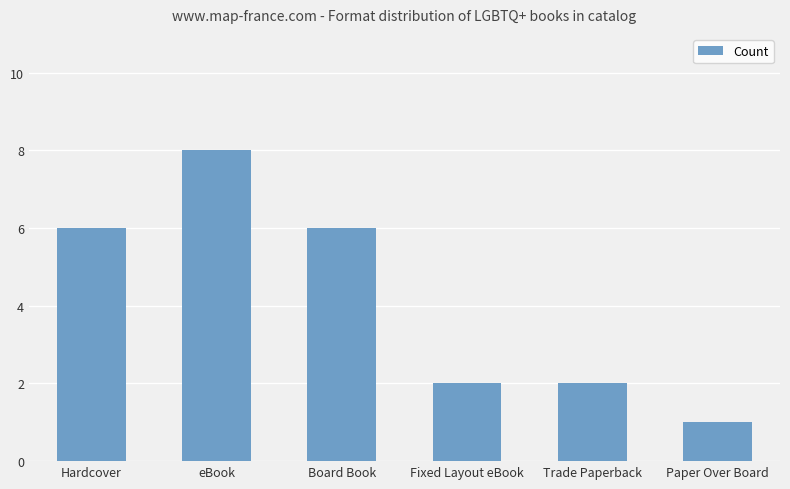

Does the chart contain any negative values?

No